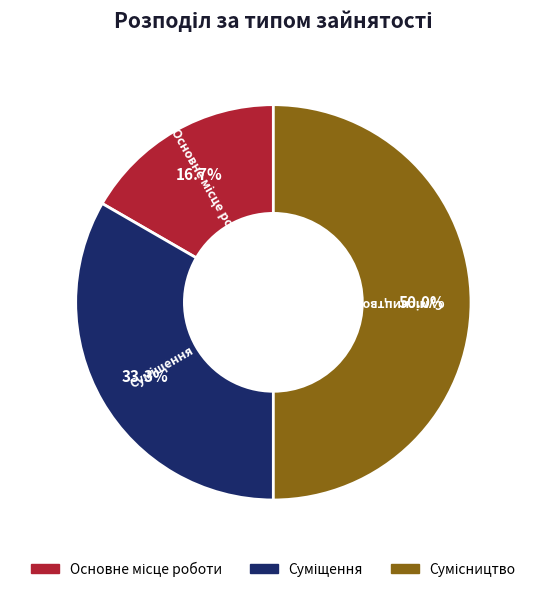

What is the smallest slice in the pie chart?

Основне місце роботи